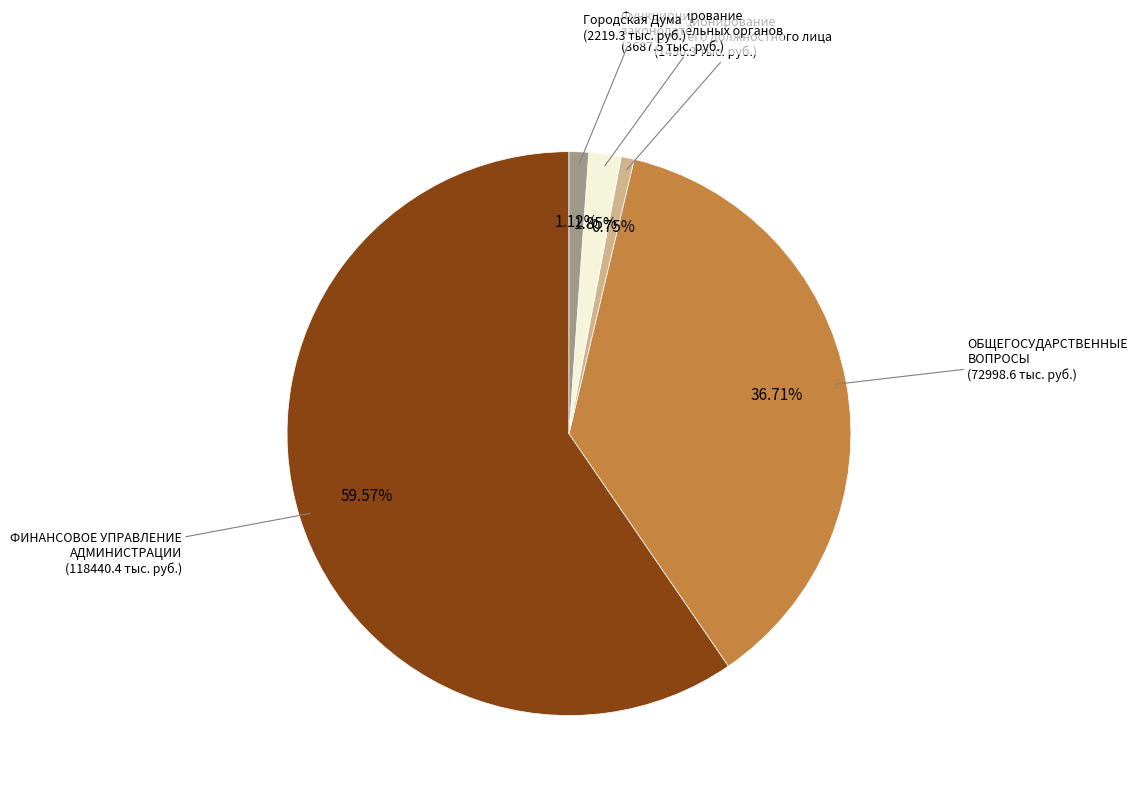

Does ФИНАНСОВОЕ УПРАВЛЕНИЕ АДМИНИСТРАЦИИ represent more than half of the total?

Yes